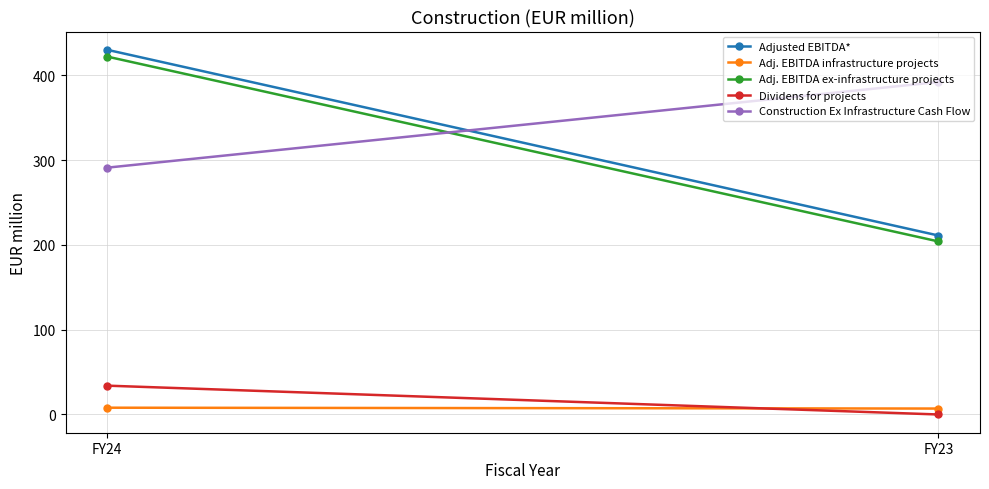

What is the total value across all series at FY23?

814